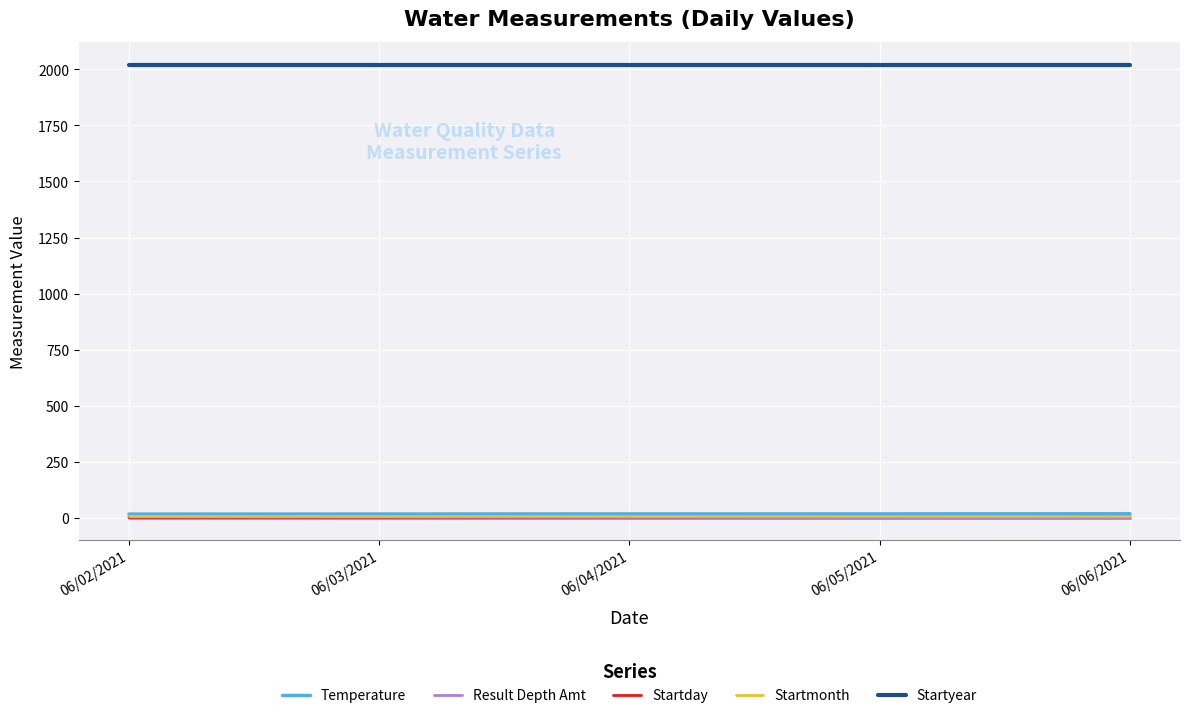

True or false: Temperature and Result Depth Amt intersect in this chart.

False